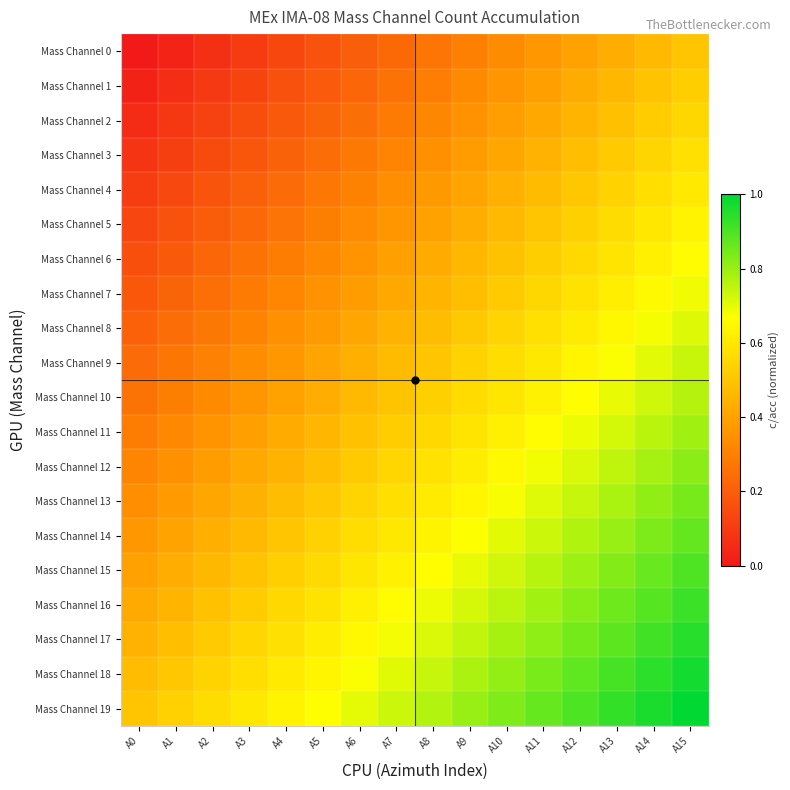

Count the number of data series in this chart.

20